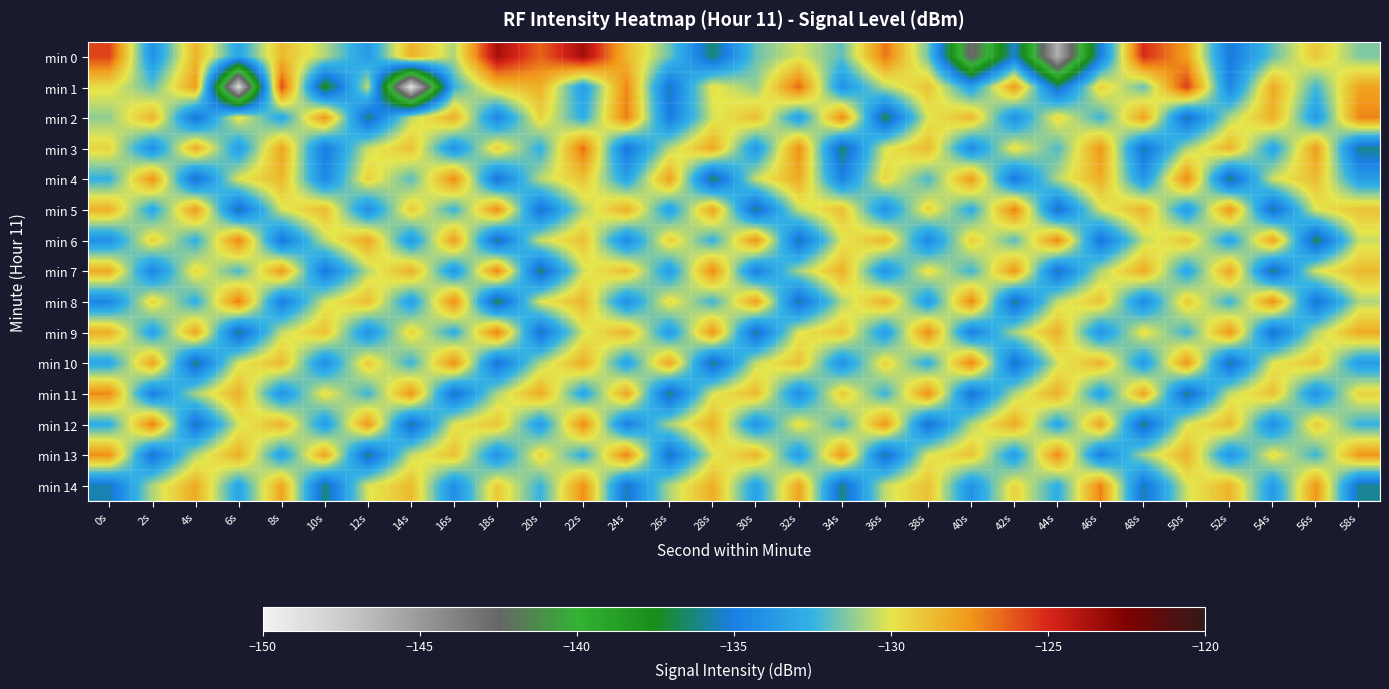

Count the number of categories in the chart.

30